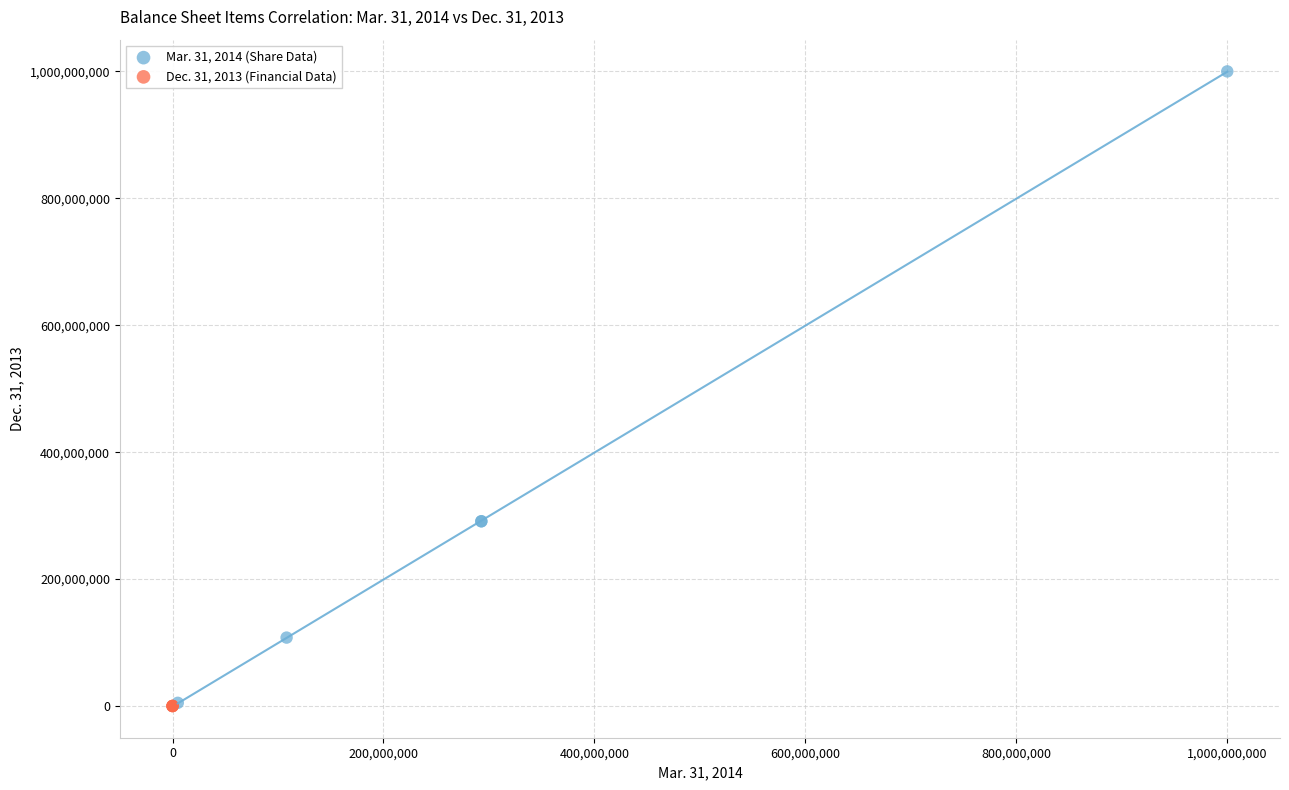

Which series has the widest spread of Y values?

Mar. 31, 2014 (Share Data)